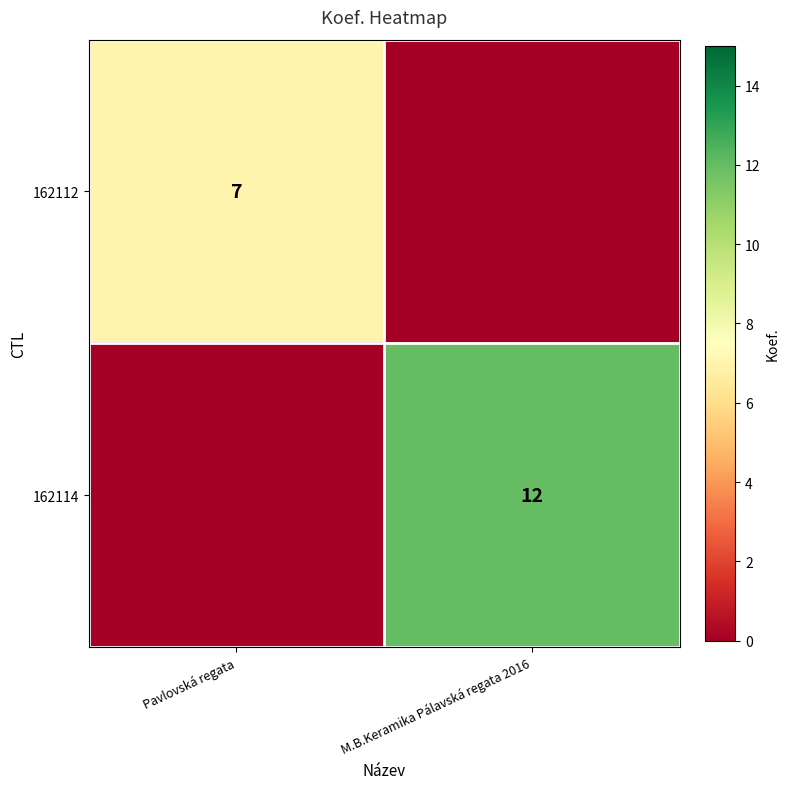

Is it true that 162114 equals 12 at M.B.Keramika Pálavská regata 2016?

True